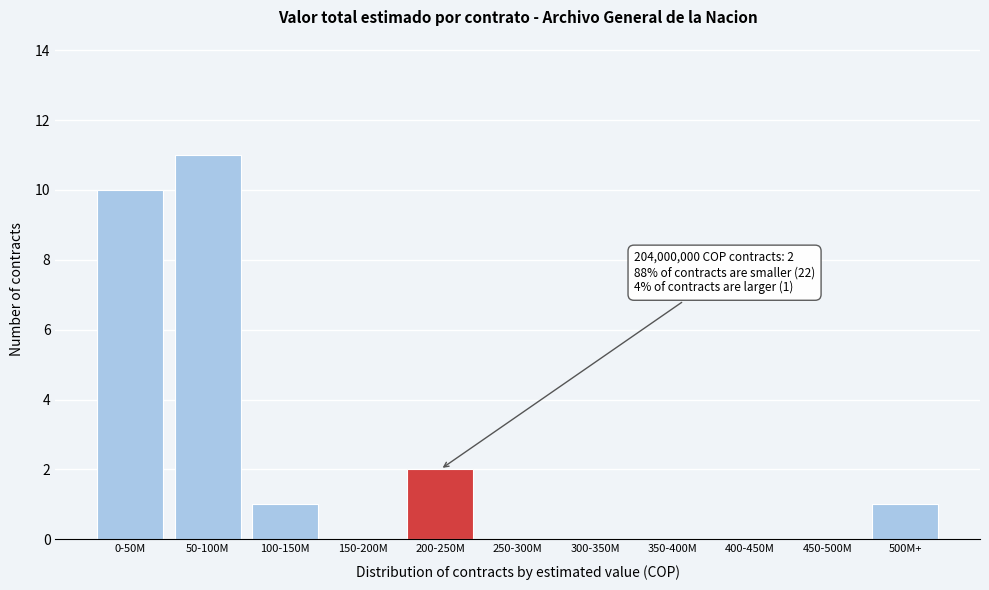

Reading left to right, extract all data points from this chart.

0-50M=10	50-100M=11	100-150M=1	150-200M=0	200-250M=2	250-300M=0	300-350M=0	350-400M=0	400-450M=0	450-500M=0	500M+=1